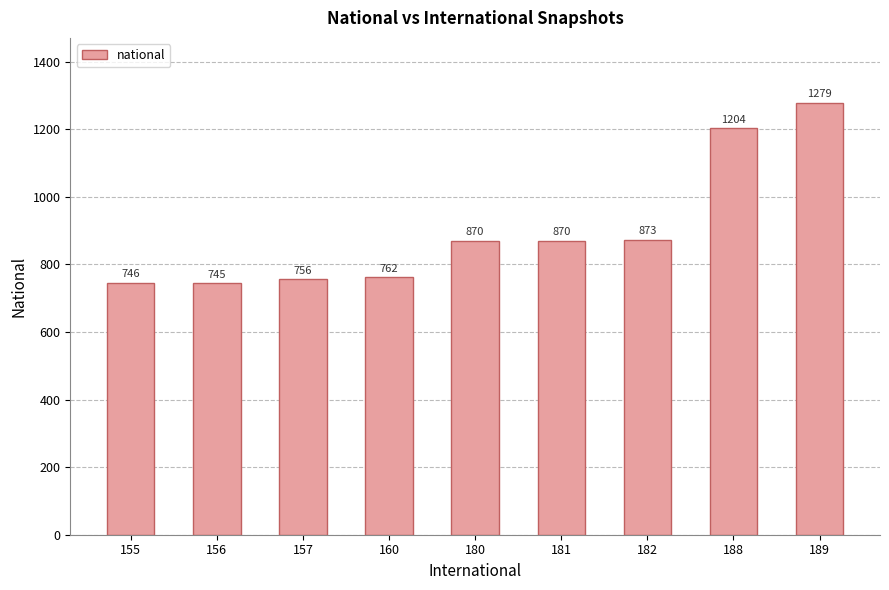

What is the minimum value shown in the chart?

745